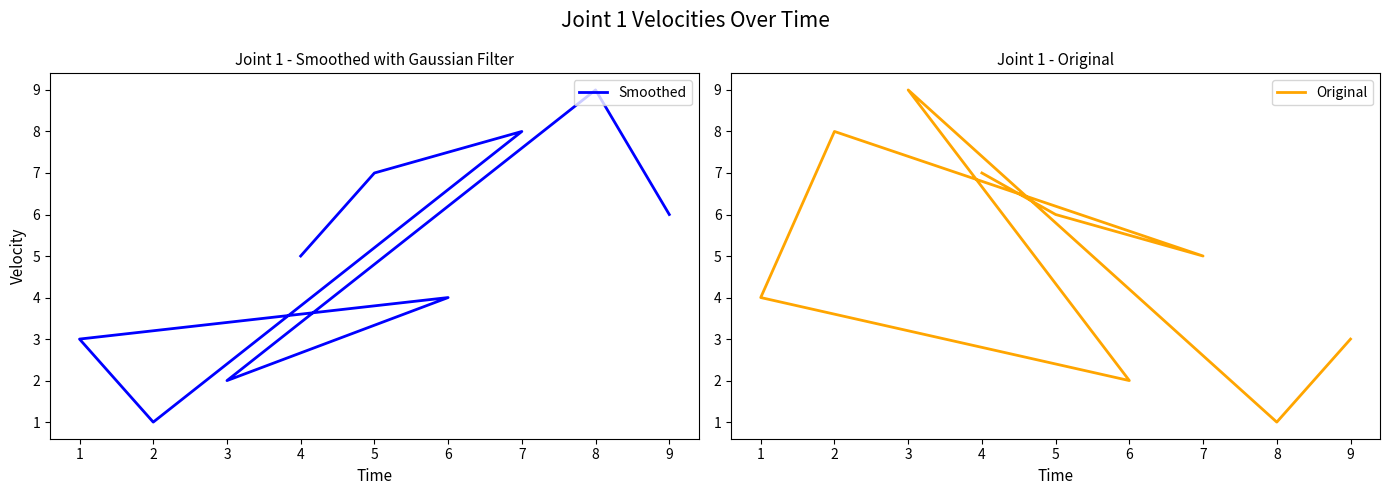

How many lines are shown in the chart?

2